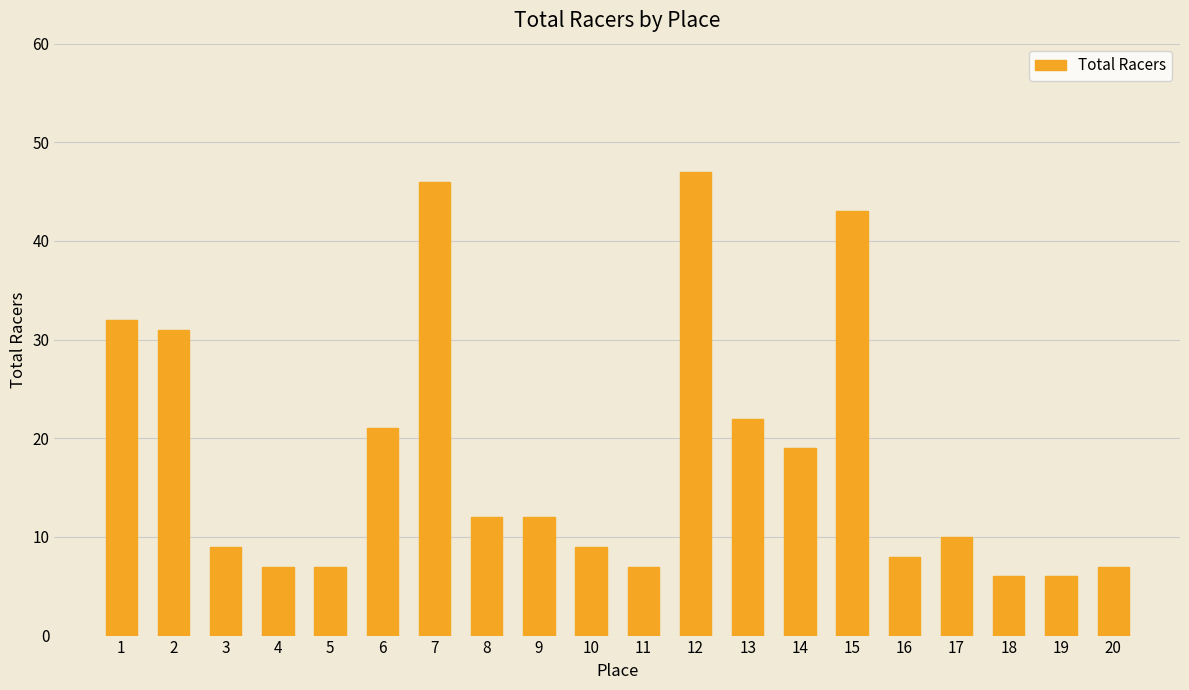

Where does the data first go above 12?

1